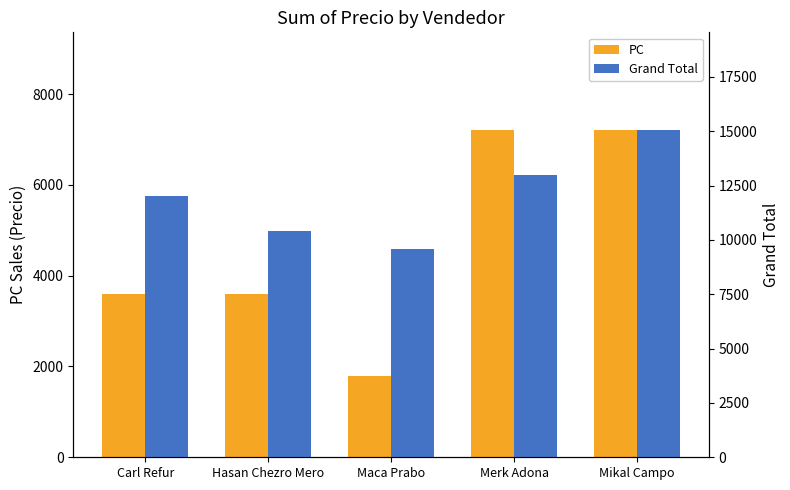

Reading right to left, what are all the values shown in this chart?

PC: Mikal Campo=7200	Merk Adona=7200	Maca Prabo=1800	Hasan Chezro Mero=3600	Carl Refur=3600
Grand Total: Mikal Campo=15040	Merk Adona=13000	Maca Prabo=9600	Hasan Chezro Mero=10430	Carl Refur=12020